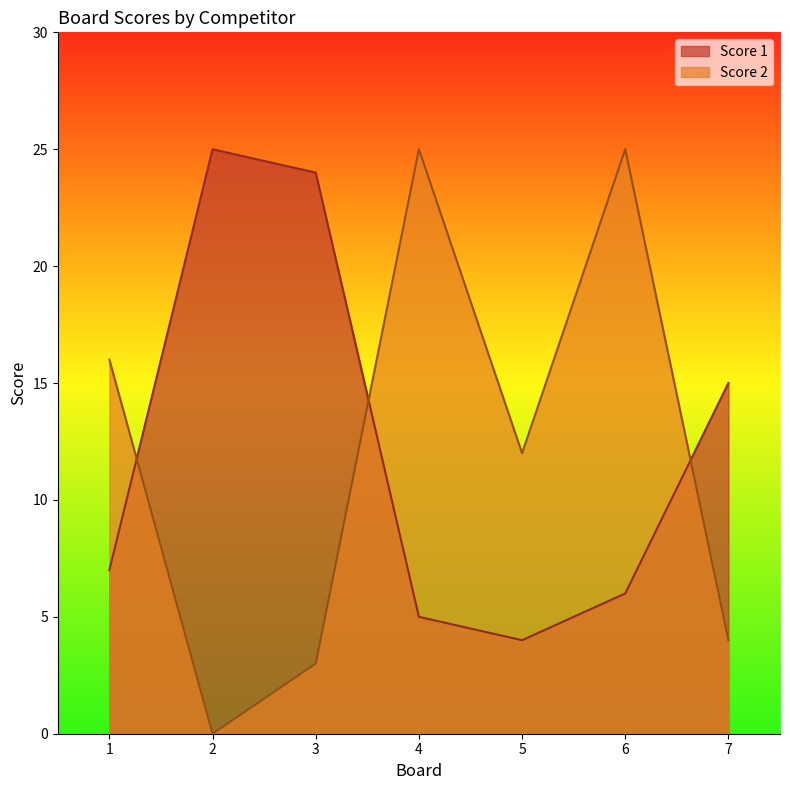

At which category is the sum across all series the highest?

6